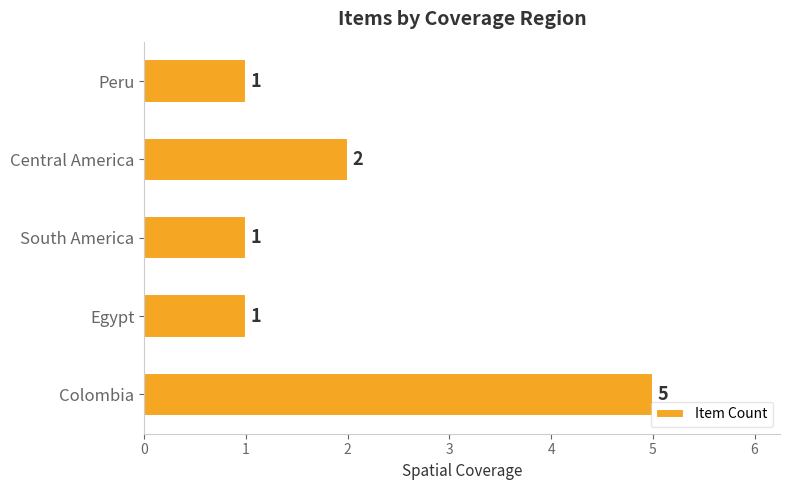

Is it true that the value at South America is 0?

False